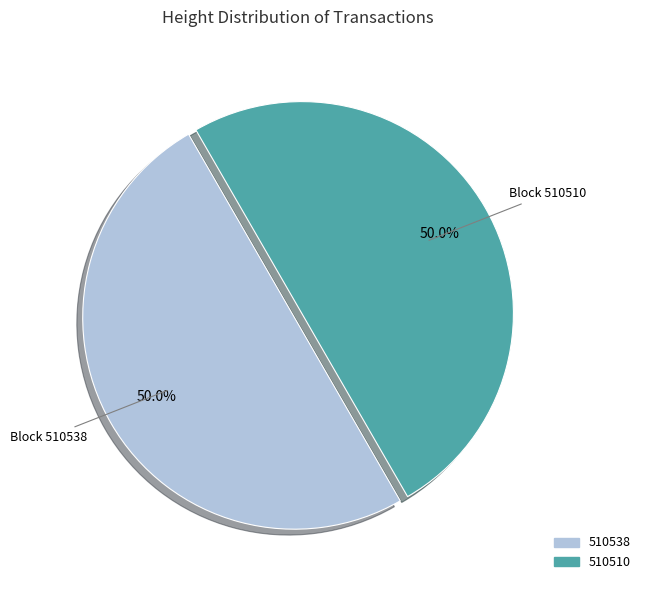

Is the sum of 510510 and 510538 greater than half?

Yes